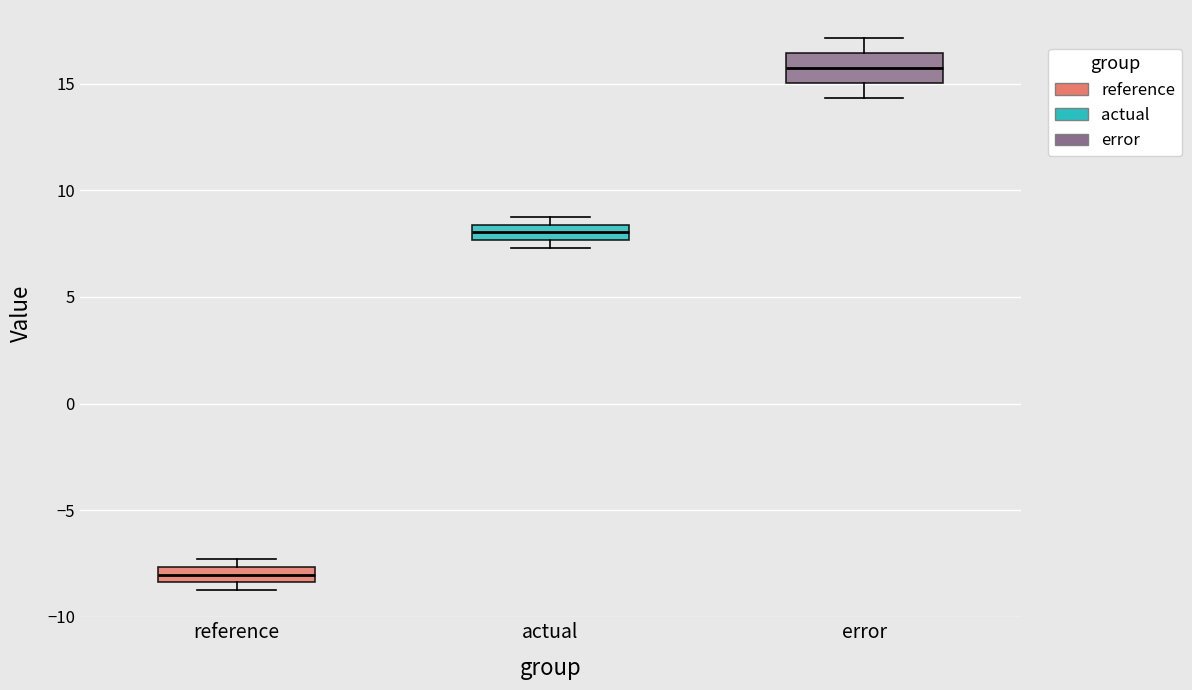

Which box has the lowest median line?

reference